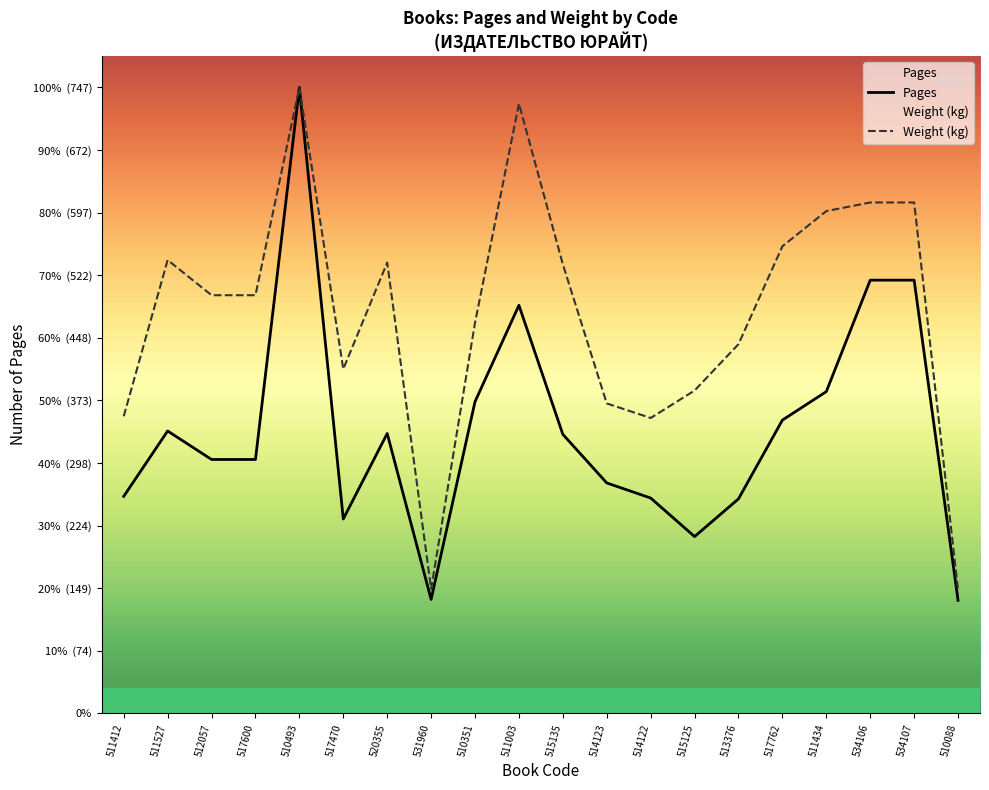

Rank the categories by Pages value from highest to lowest.

510493, 534106, 534107, 511003, 511434, 510351, 517762, 511527, 520355, 515135, 512057, 517600, 514123, 511412, 514122, 513376, 517470, 515125, 531960, 510088